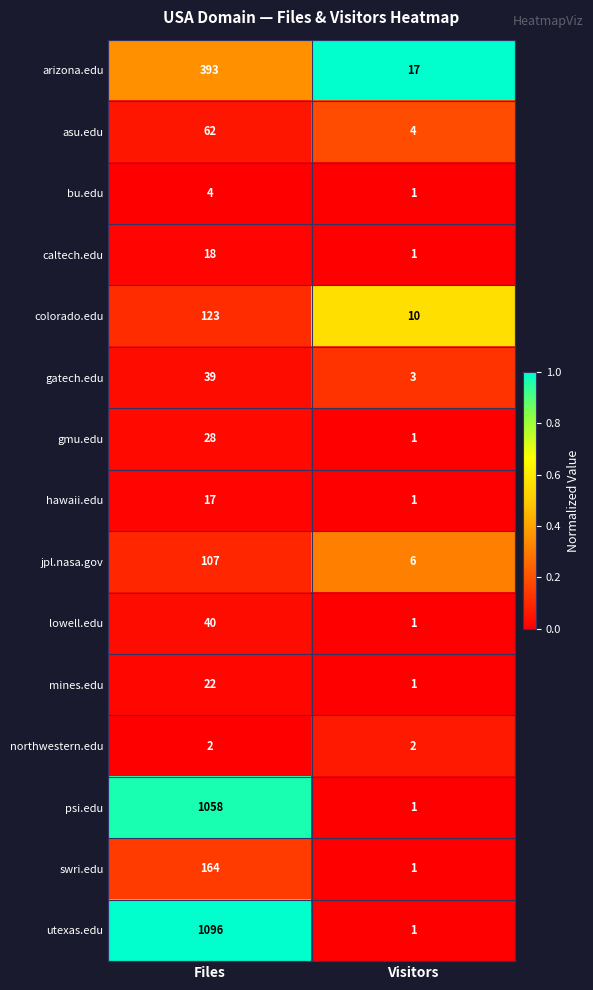

Rank the series by their maximum value, from highest to lowest.

utexas.edu, psi.edu, arizona.edu, swri.edu, colorado.edu, jpl.nasa.gov, asu.edu, lowell.edu, gatech.edu, gmu.edu, mines.edu, caltech.edu, hawaii.edu, bu.edu, northwestern.edu